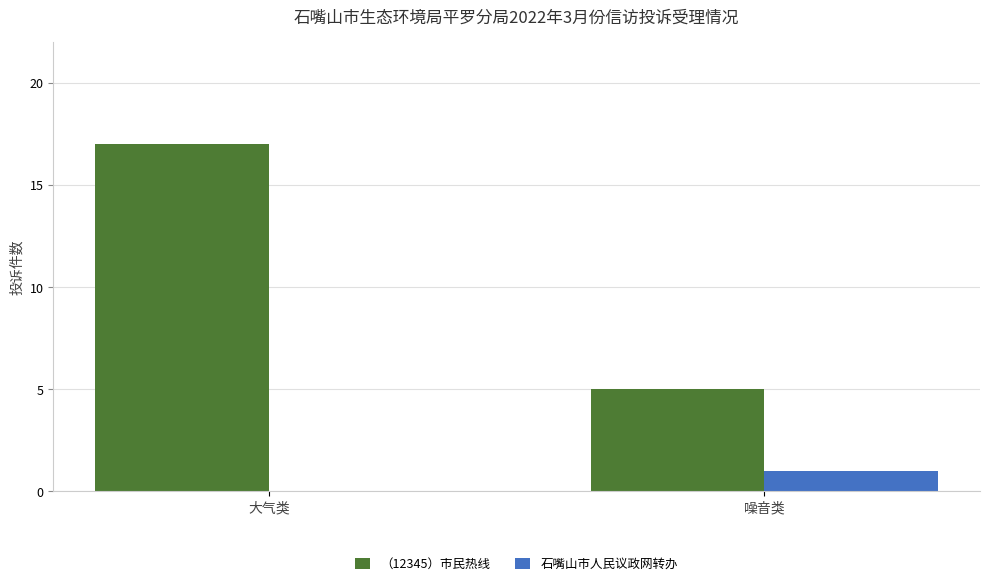

Which category has the highest value across all series?

大气类